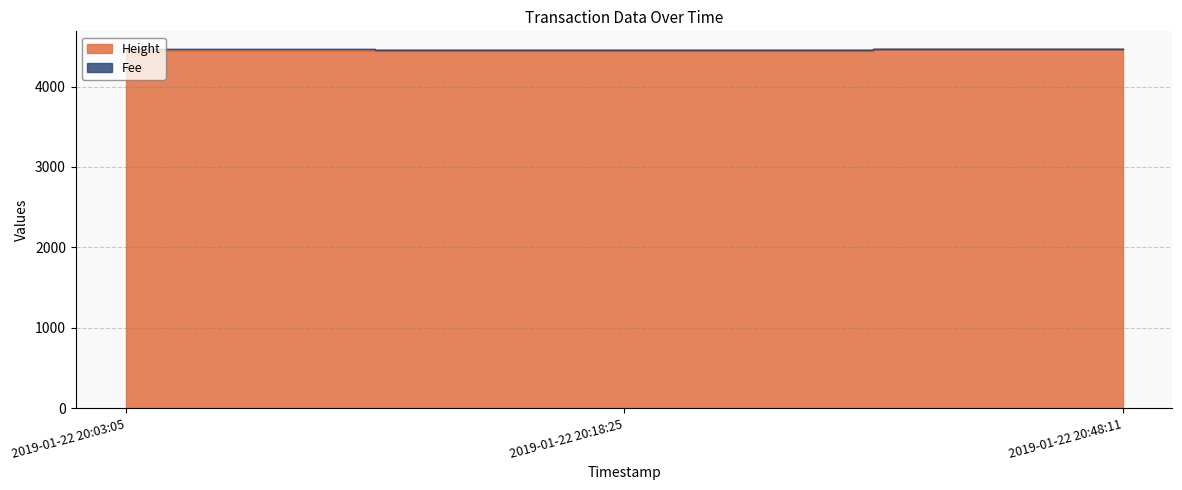

At which label does the data first exceed 4456?

2019-01-22 20:48:11